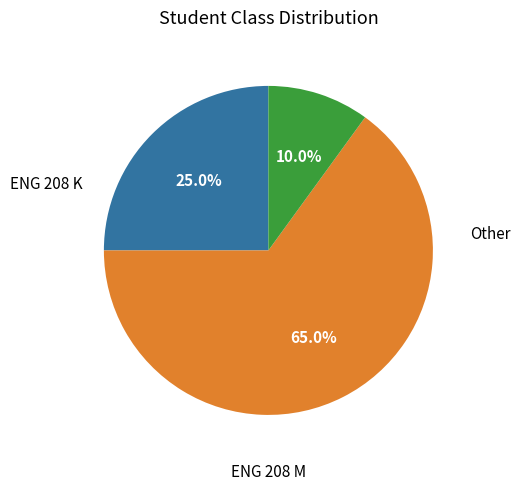

Is there any slice that represents more than half of the pie?

Yes